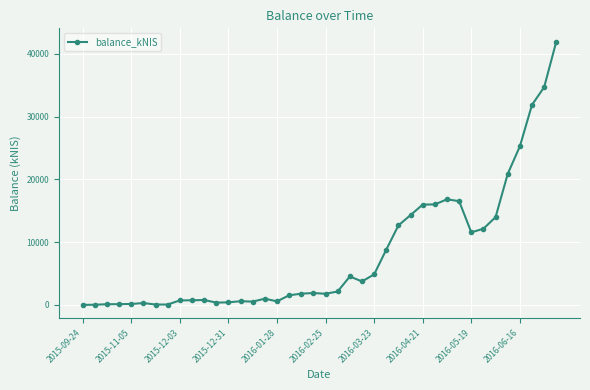

What is the value of the 20th point from the left?

1886.2